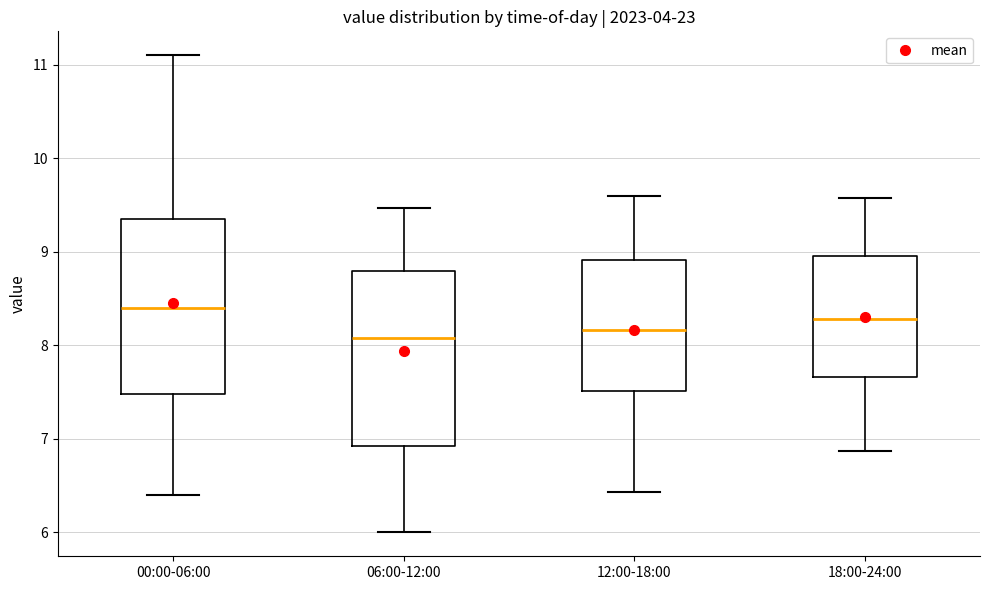

Where is the lower edge of the box for 18:00-24:00 on the y-axis? The values are not printed on the chart, so give them approximately, as read against the axis.

7.7